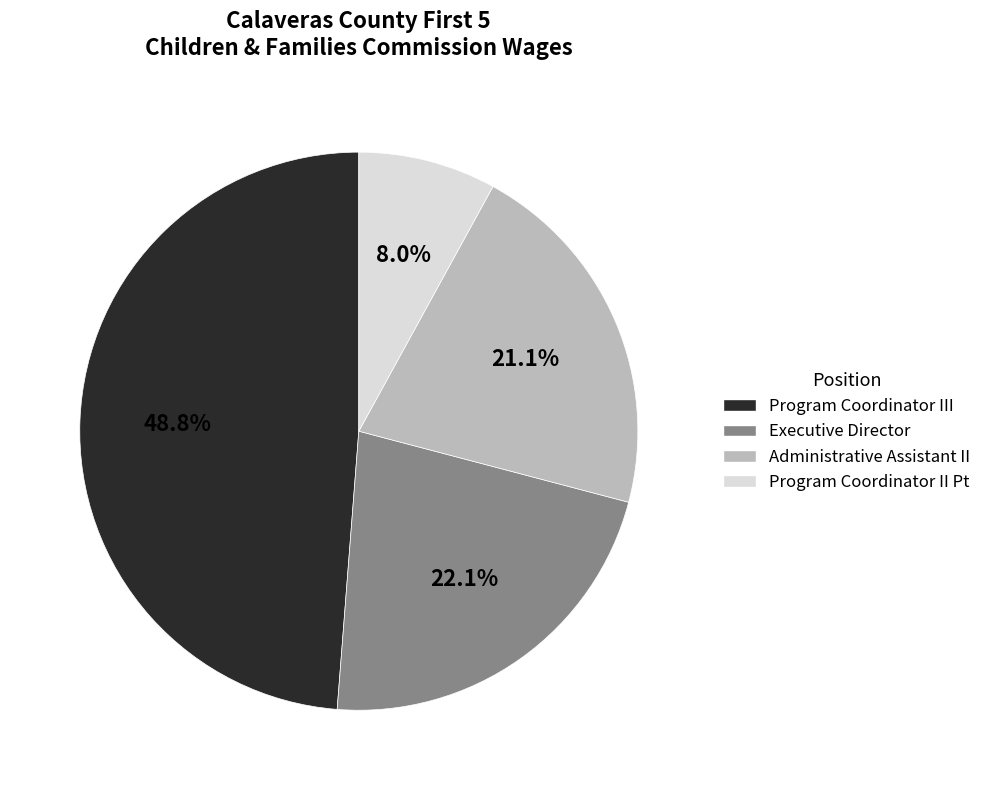

Is there any slice that represents more than half of the pie?

No